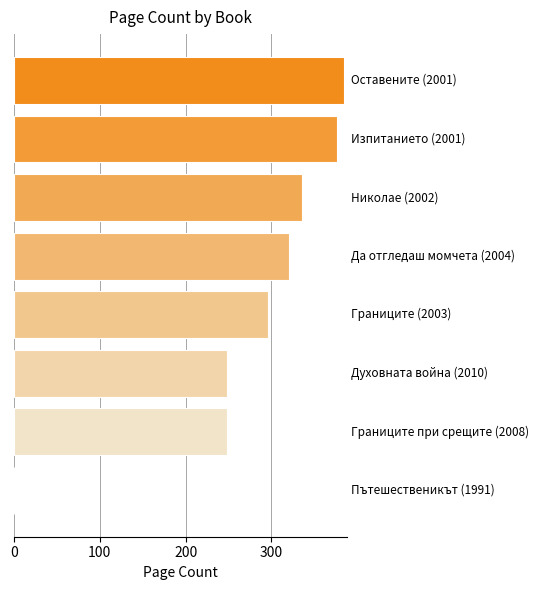

What is the sum of all values?

2208